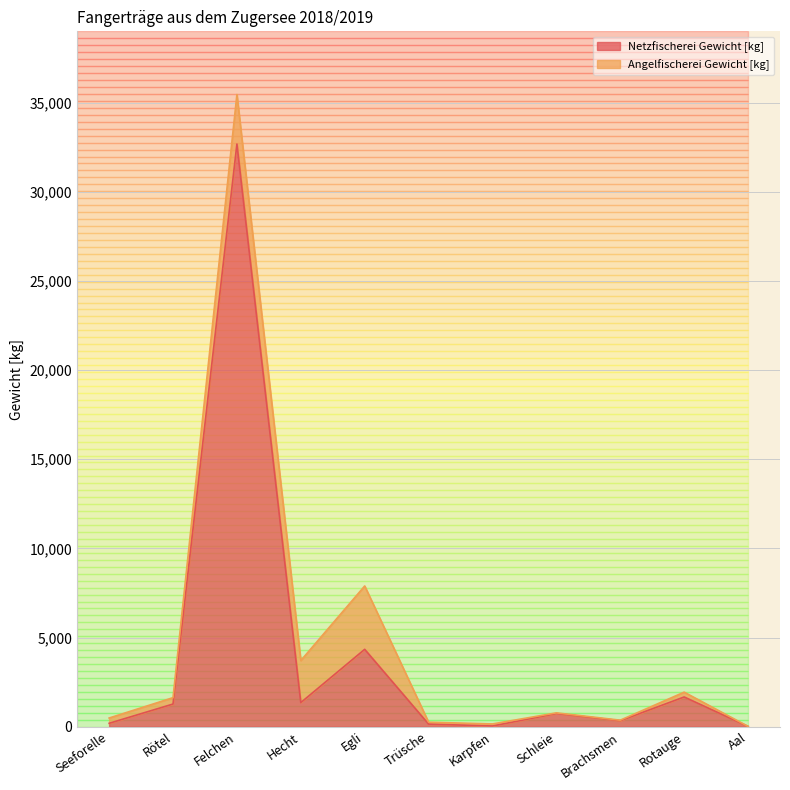

What is the maximum value shown in the chart?

32674